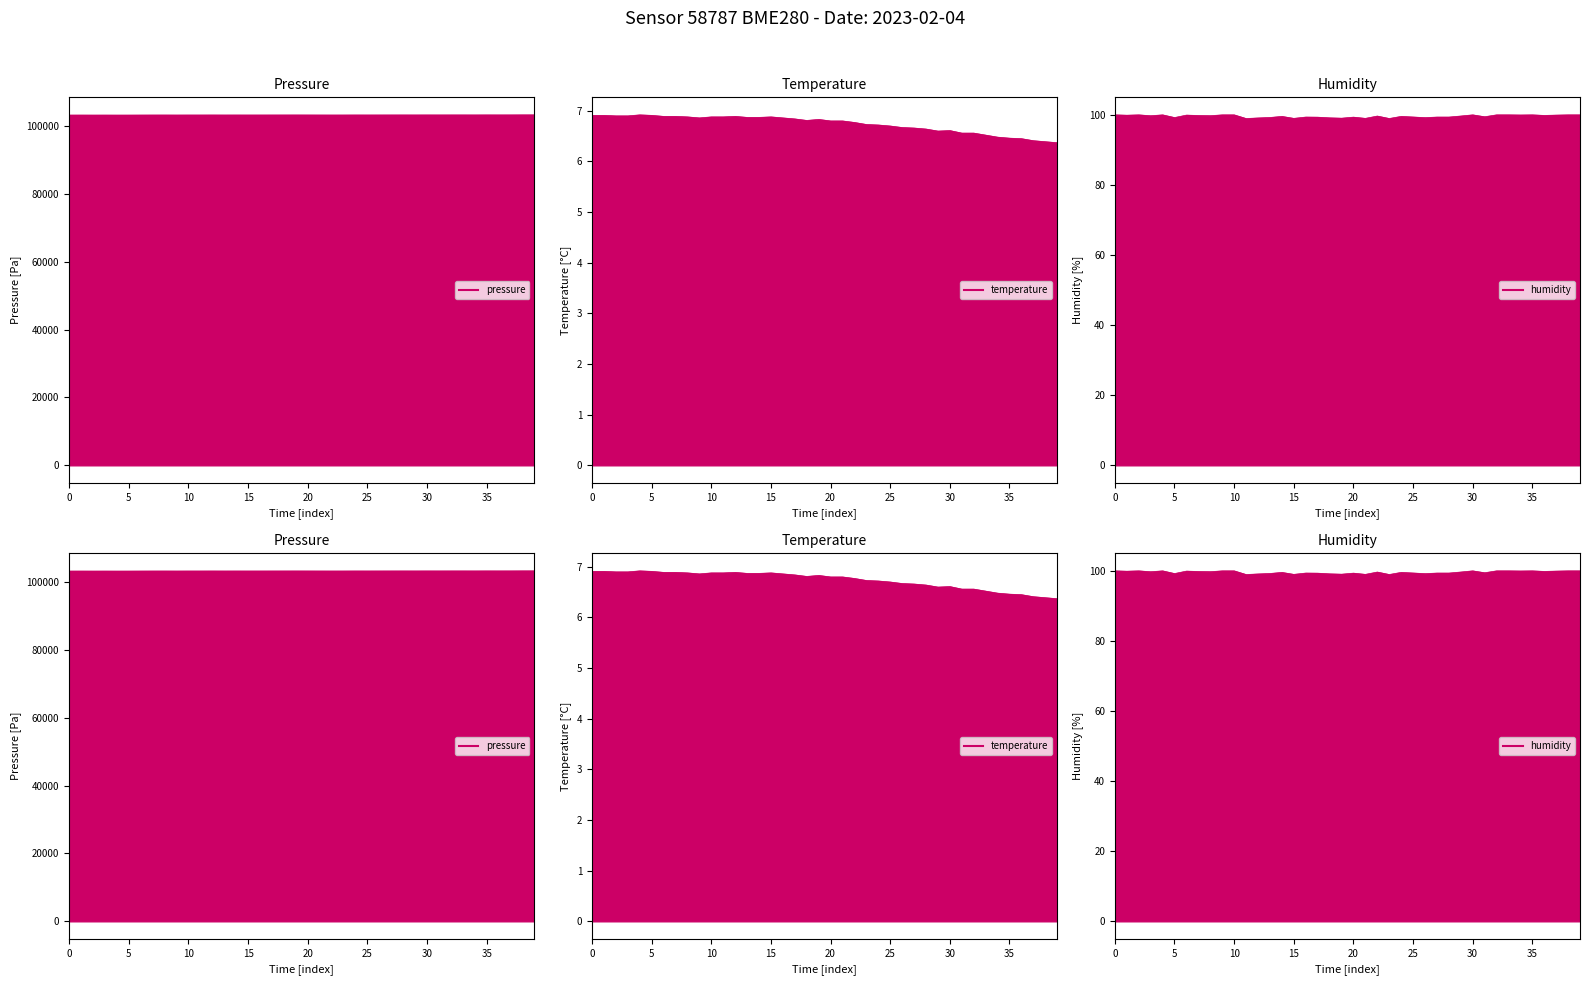

Does the chart display data point markers on the line(s)?

No